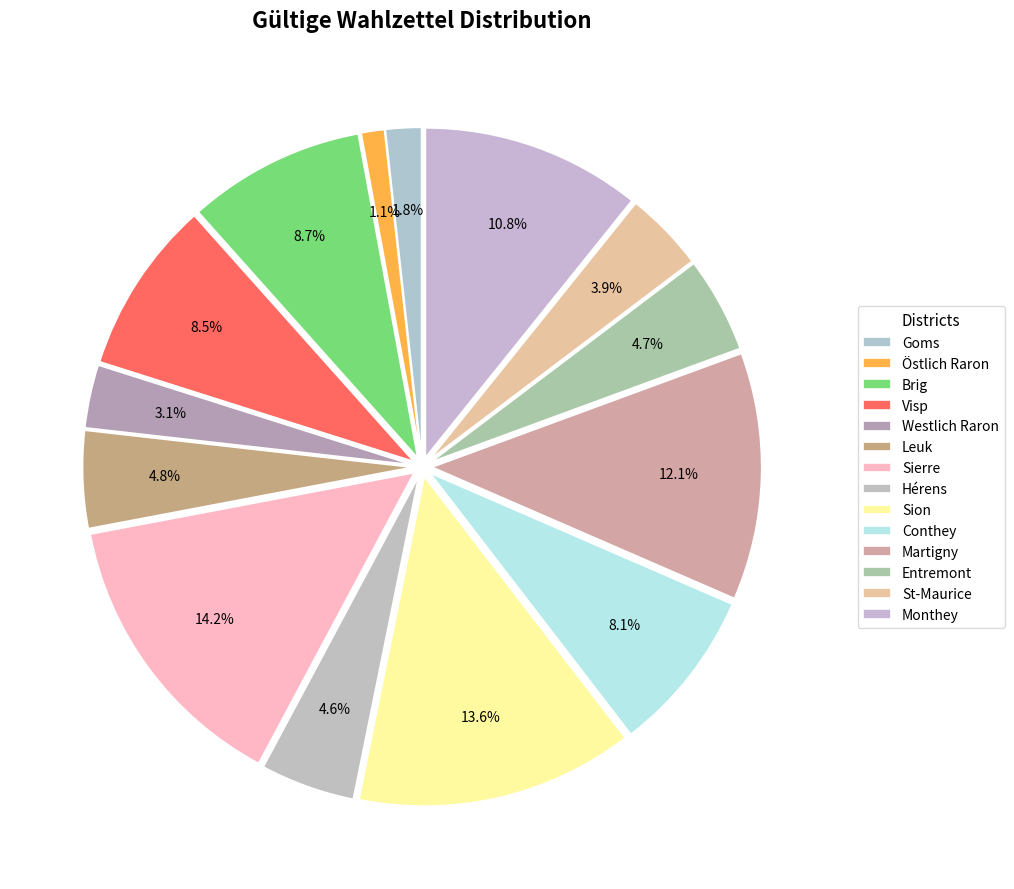

Count the number of slices in the pie.

14